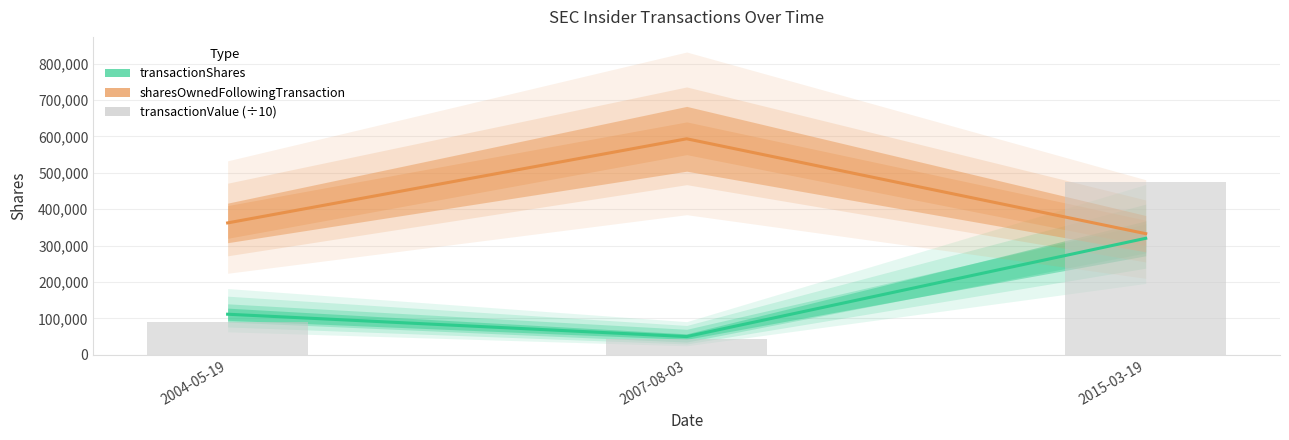

What is the spread (max minus min) of values at 2015-03-19?

155233.0